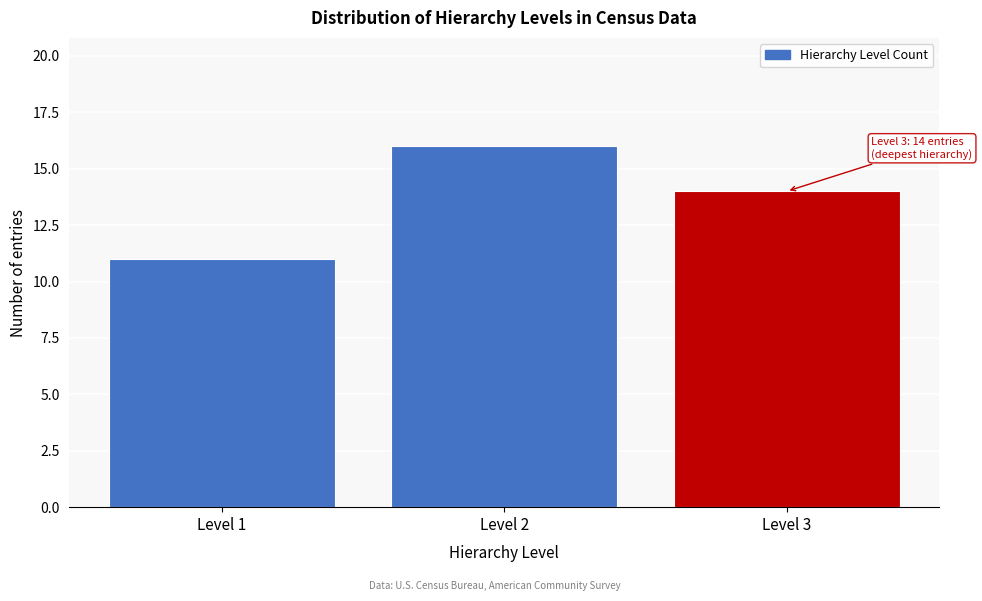

Reading right to left, transcribe all the data shown in this chart.

14	16	11